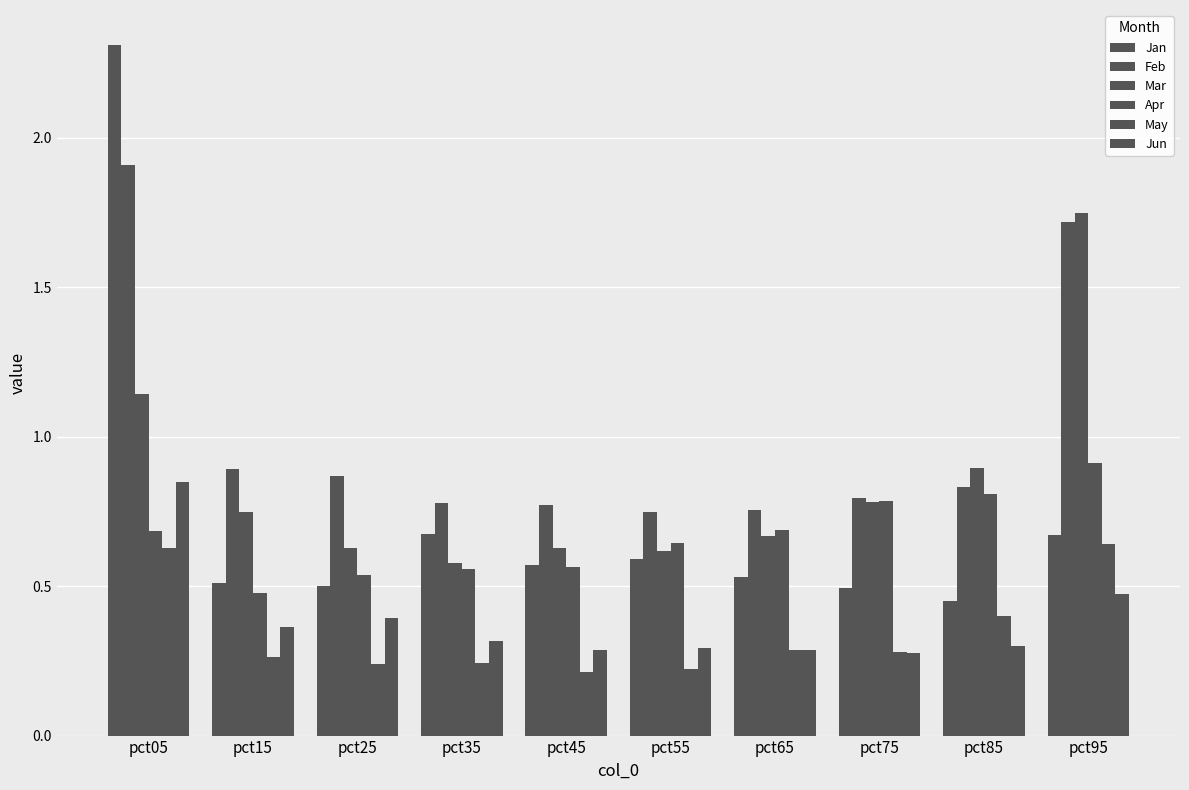

Are the bars horizontal?

No